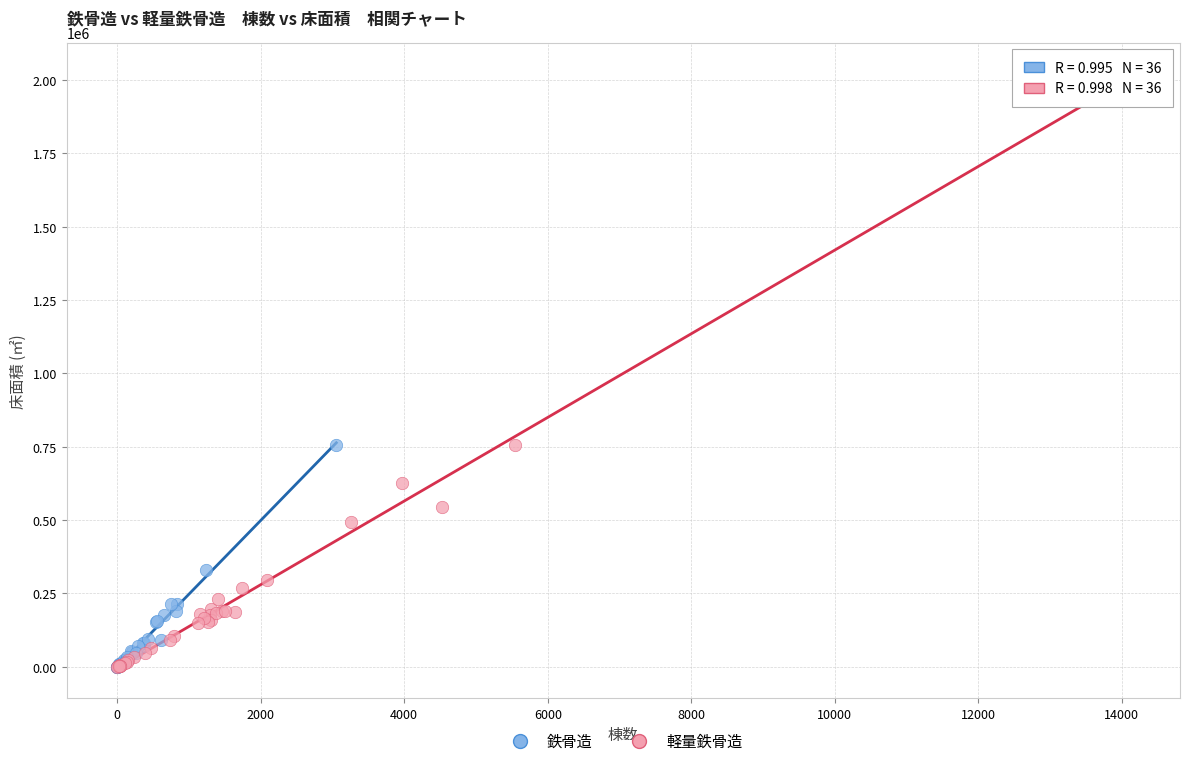

Which series reaches the maximum Y coordinate?

軽量鉄骨造